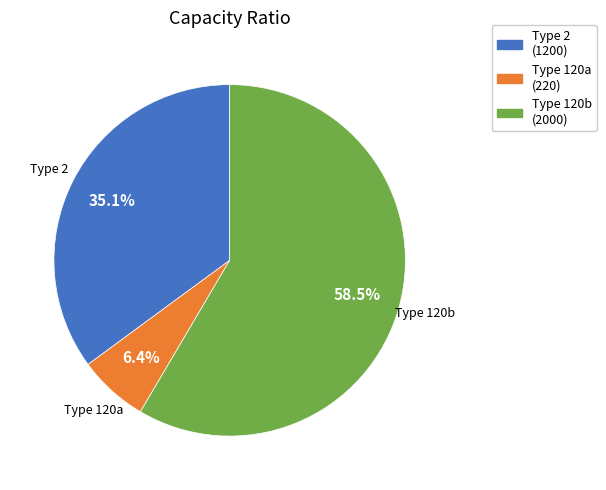

Is there a majority slice in this chart?

Yes